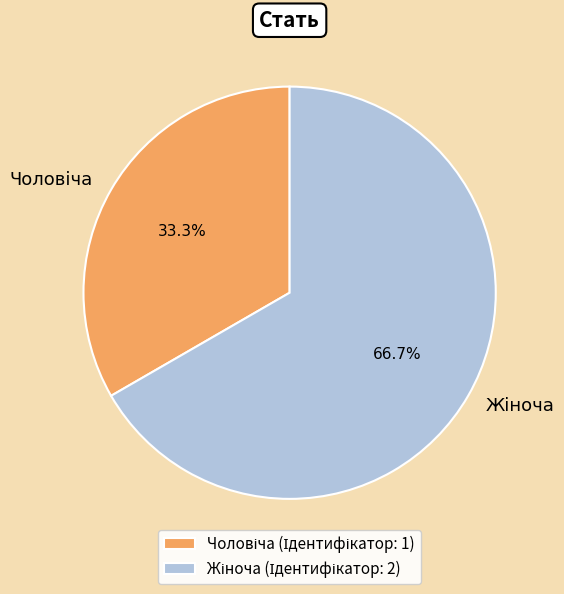

Is there any slice that represents more than half of the pie?

Yes